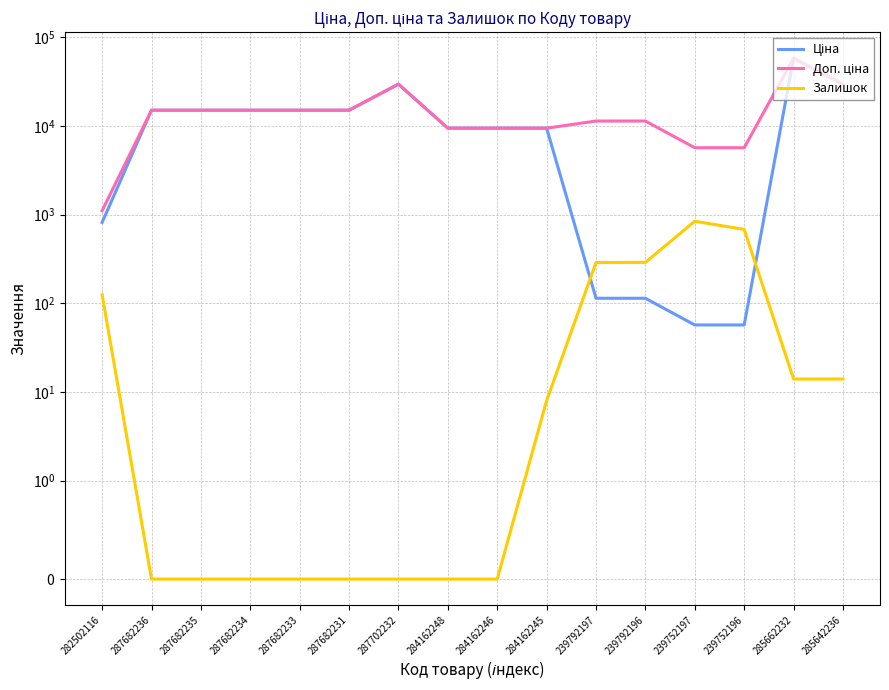

The value of Залишок at 287702232 is 0.0. True or false?

True